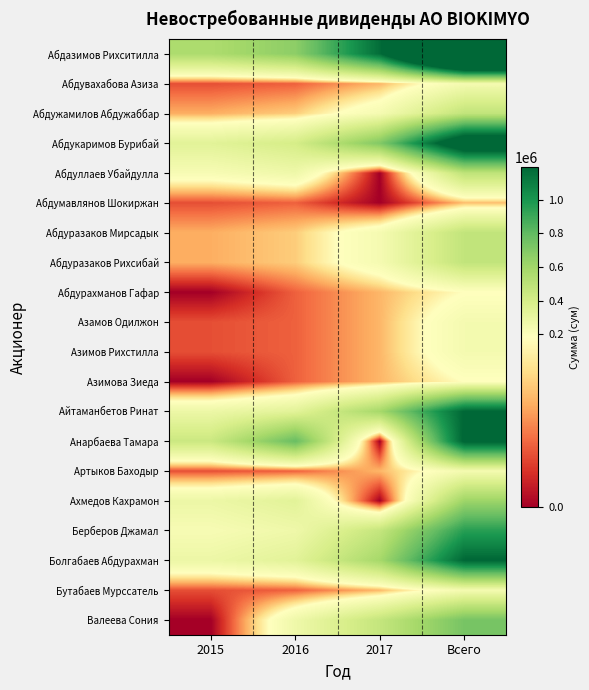

Rank the series at Всего from lowest to highest value.

Абдумавлянов Шокиржан, Абдурахманов Гафар, Азимова Зиеда, Абдувахабова Азиза, Азамов Одилжон, Азимов Рихстилла, Артыков Баходыр, Бутабаев Мурссатель, Абдужамилов Абдужаббар, Абдуразаков Мирсадык, Абдуразаков Рихсибай, Абдуллаев Убайдулла, Ахмедов Кахрамон, Валеева Сония, Берберов Джамал, Айтаманбетов Ринат, Болгабаев Абдурахман, Анарбаева Тамара, Абдукаримов Бурибай, Абдазимов Рихситилла